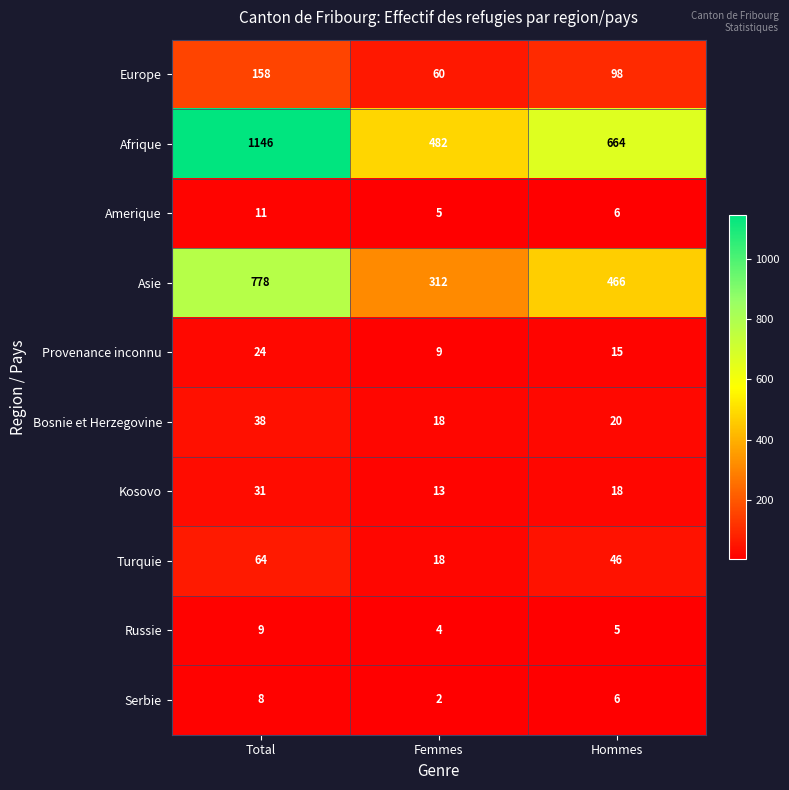

Which category has the highest value across all series?

Total